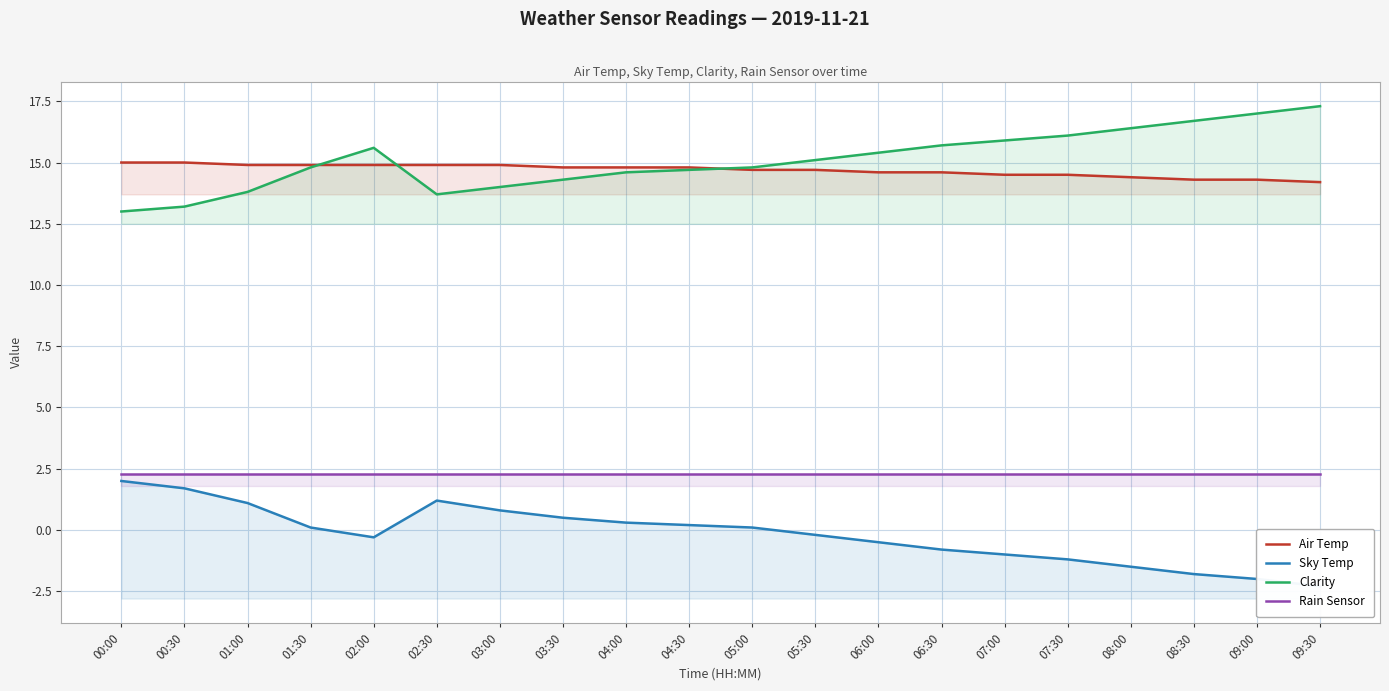

The value of Sky Temp at 00:30 is 1.1. True or false?

False